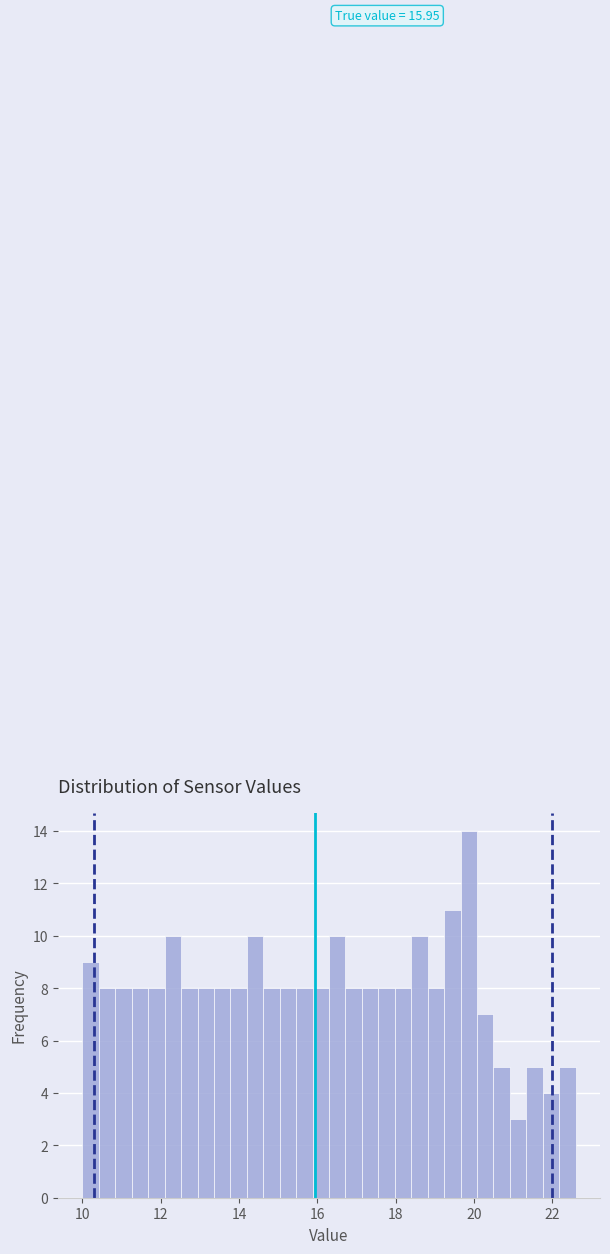

Read against the x-axis, roughly where is the centre of the tallest bar?

19.8